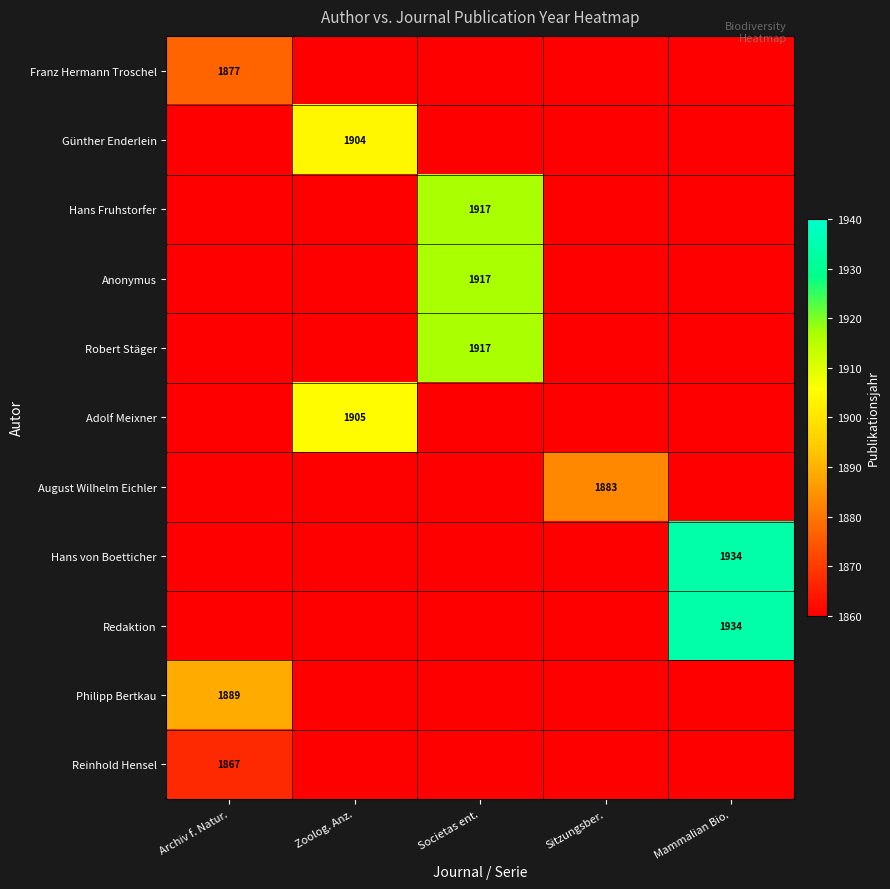

True or false: August Wilhelm Eichler has a value of 1860 at Mammalian Bio..

True